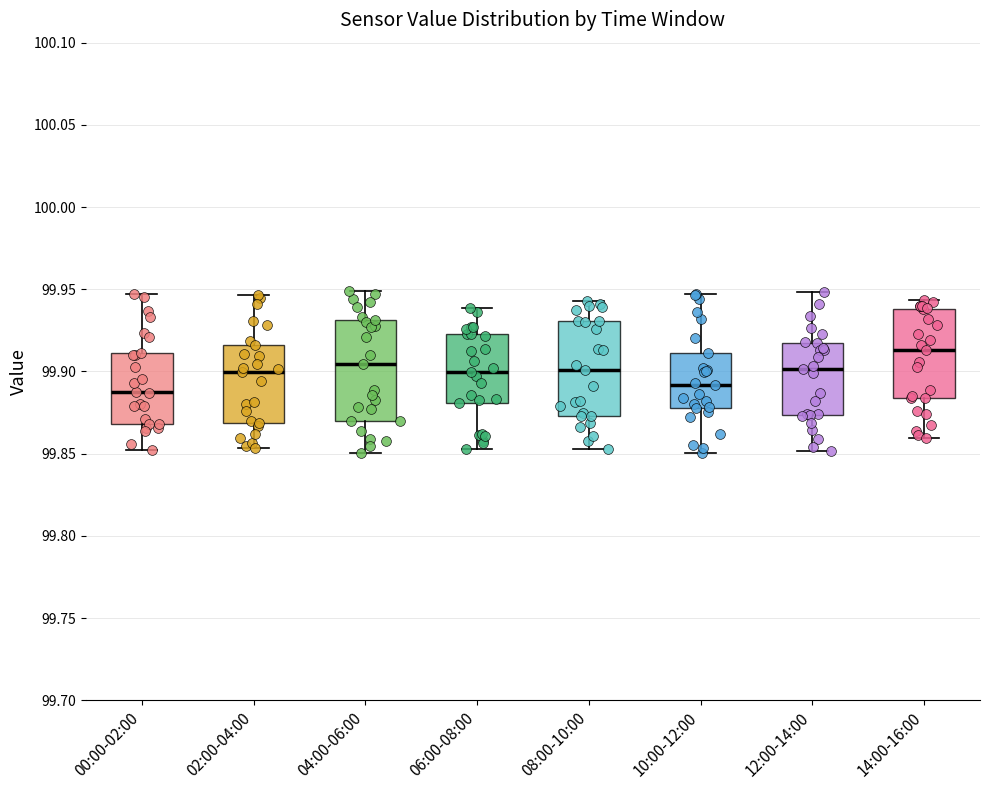

Reading left to right, transcribe this box plot: for each box, give where its median line is, the range the box spans, and where its two whiskers end, as read against the y-axis. The values are not printed on the chart, so give them approximately, as read against the axis.

00:00-02:00: median 99.885, box 99.870 to 99.910, whiskers 99.850 to 99.945
02:00-04:00: median 99.900, box 99.870 to 99.915, whiskers 99.855 to 99.945
04:00-06:00: median 99.905, box 99.870 to 99.930, whiskers 99.850 to 99.950
06:00-08:00: median 99.900, box 99.880 to 99.925, whiskers 99.855 to 99.940
08:00-10:00: median 99.900, box 99.875 to 99.930, whiskers 99.855 to 99.945
10:00-12:00: median 99.890, box 99.880 to 99.910, whiskers 99.850 to 99.945
12:00-14:00: median 99.900, box 99.875 to 99.915, whiskers 99.850 to 99.950
14:00-16:00: median 99.915, box 99.885 to 99.940, whiskers 99.860 to 99.945